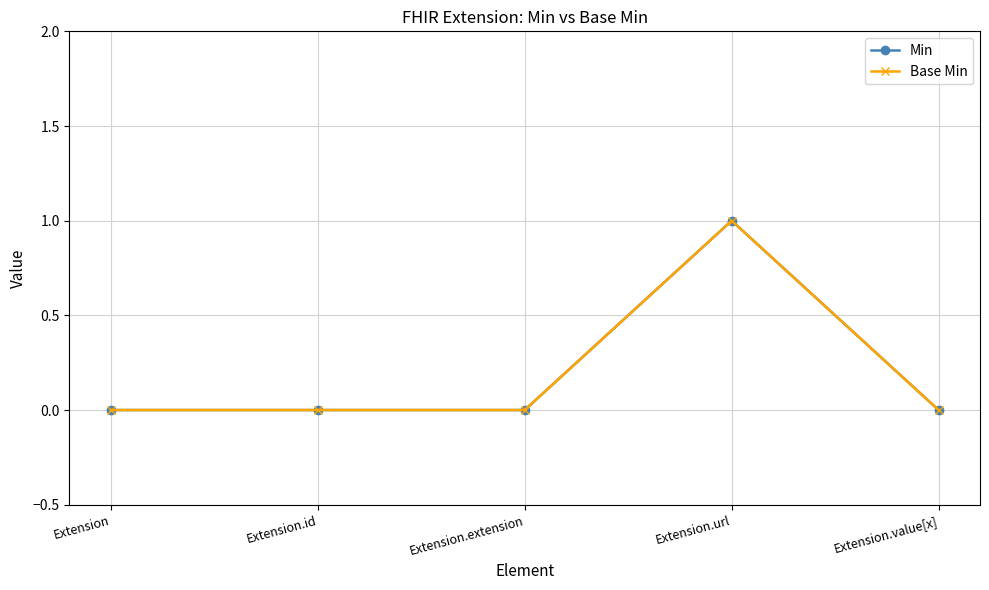

True or false: Base Min and Min cross at least once.

False